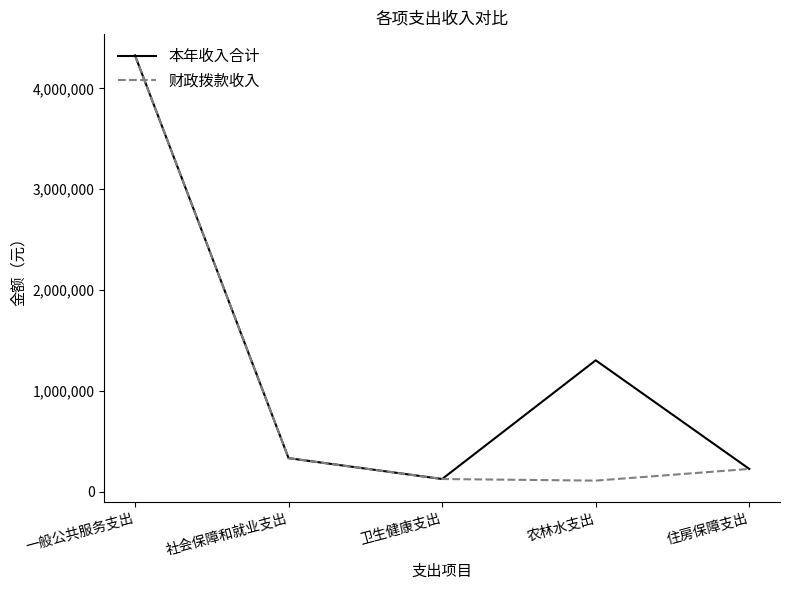

Where is 本年收入合计 nearest to the value 2227683?

农林水支出